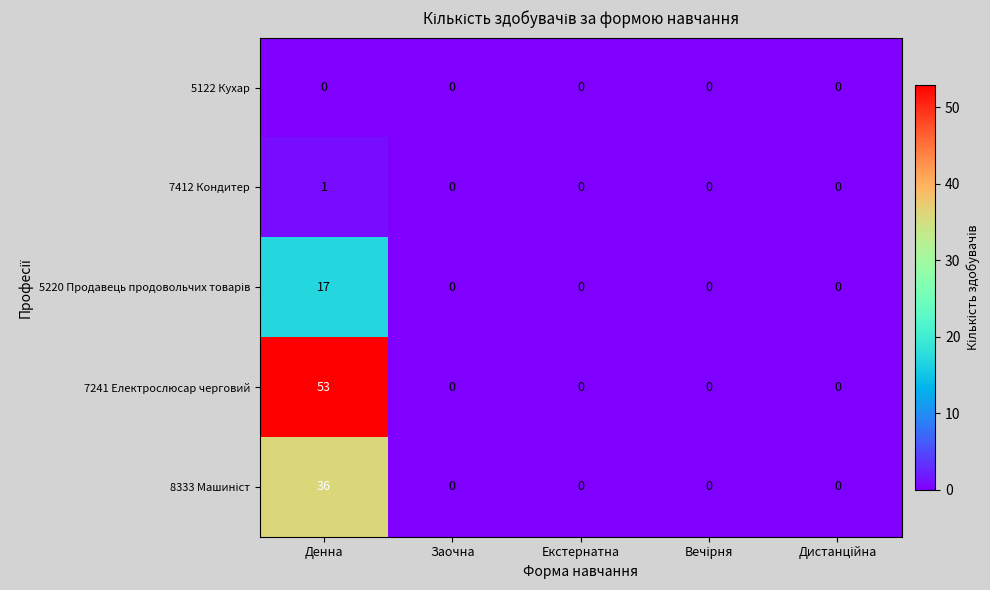

Which series has the widest spread of values?

7241 Електрослюсар черговий